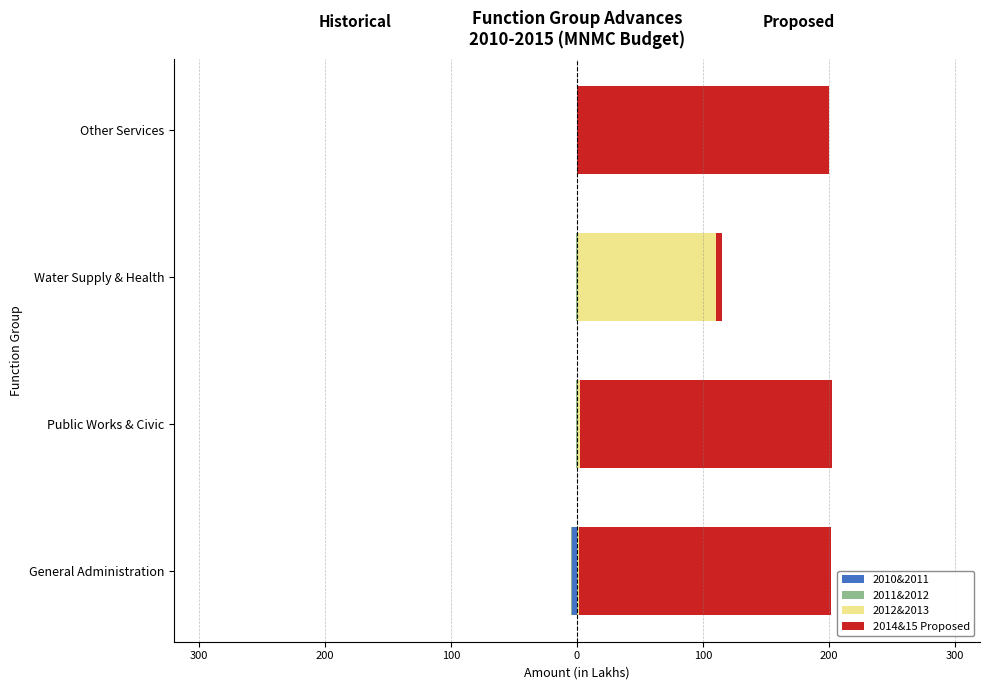

Which has a higher value, Water Supply & Health or Other Services?

Water Supply & Health